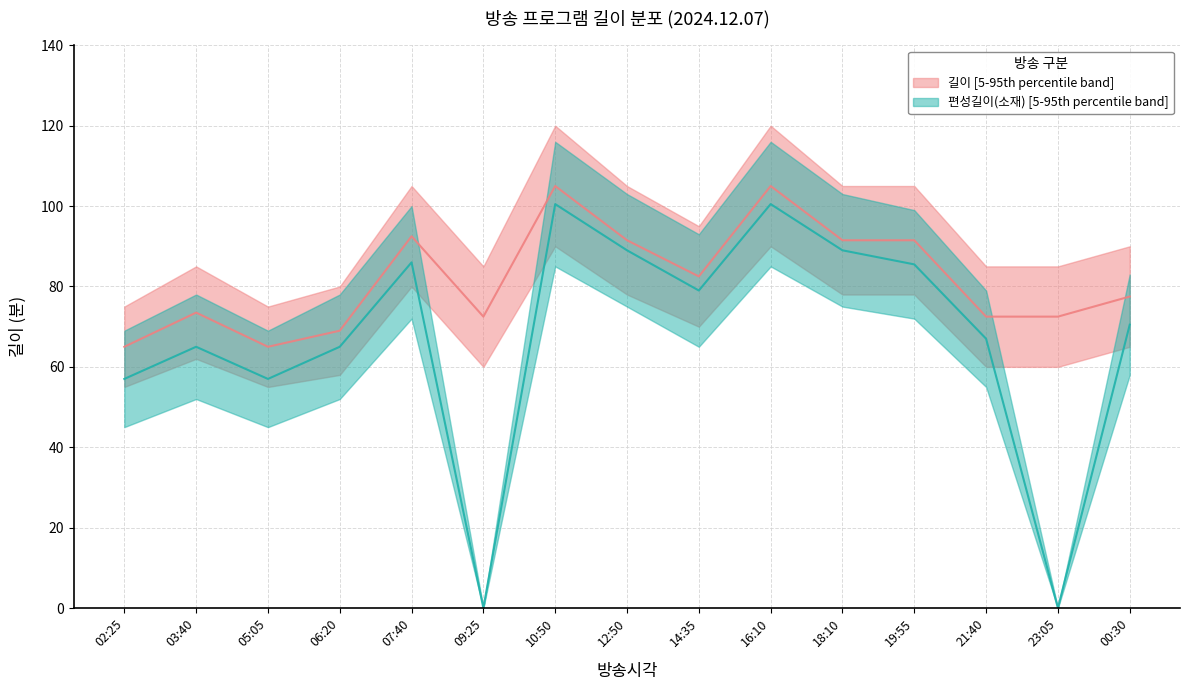

True or false: 편성길이(소재) median has a value of 89.0 at 18:10.

True